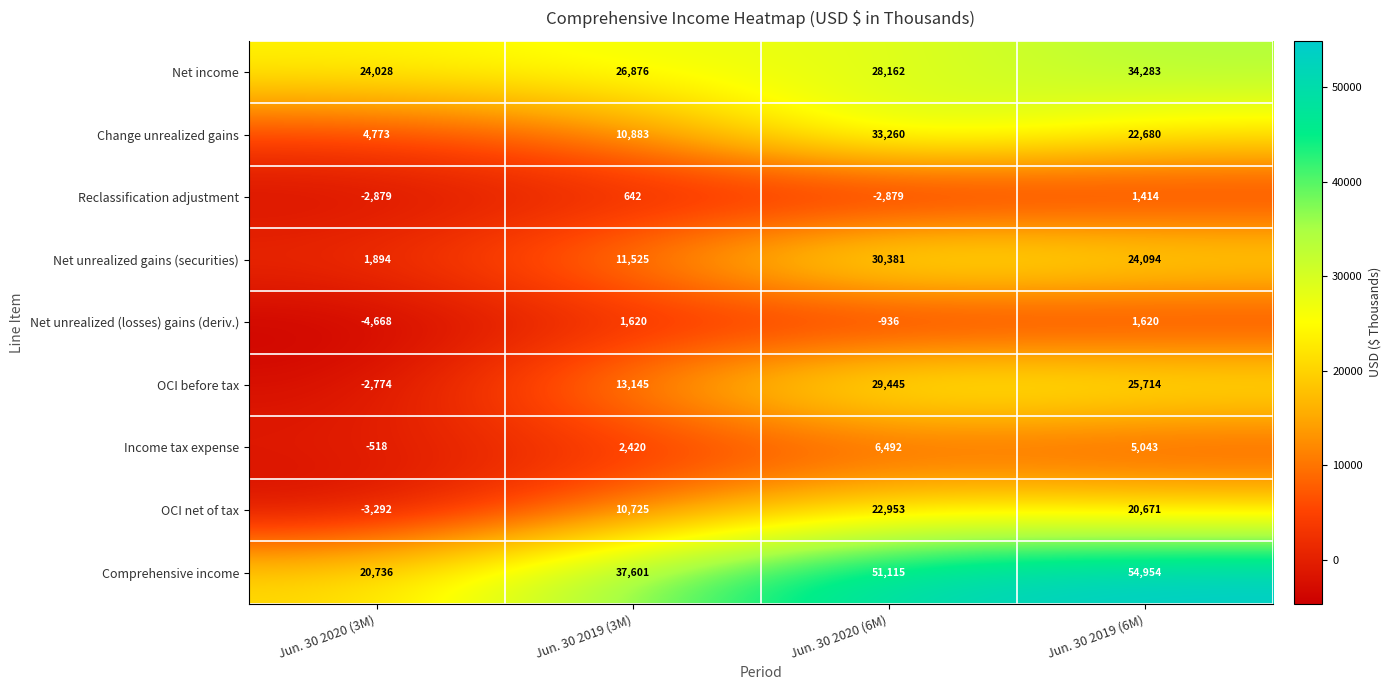

How many values in Net unrealized (losses) gains (deriv.) are above zero?

2